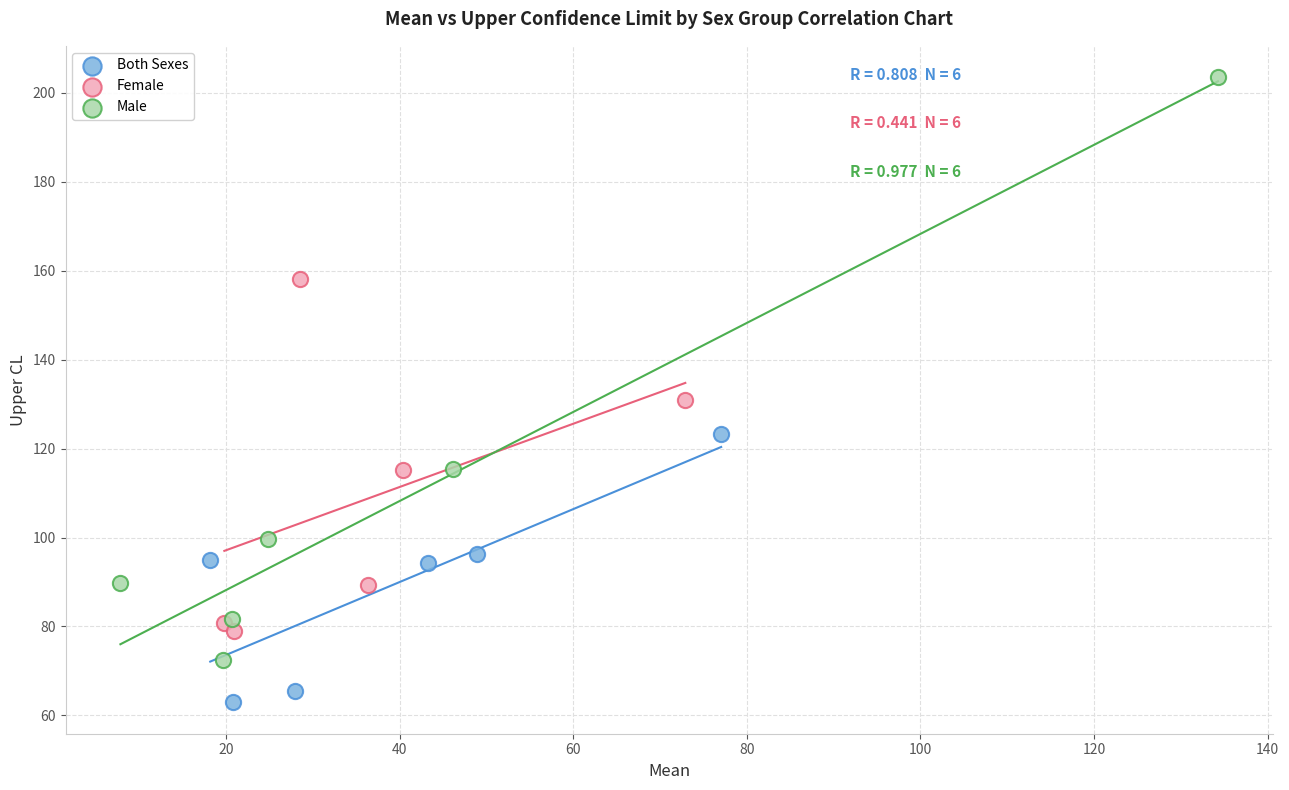

Which series has the widest spread of Y values?

Male